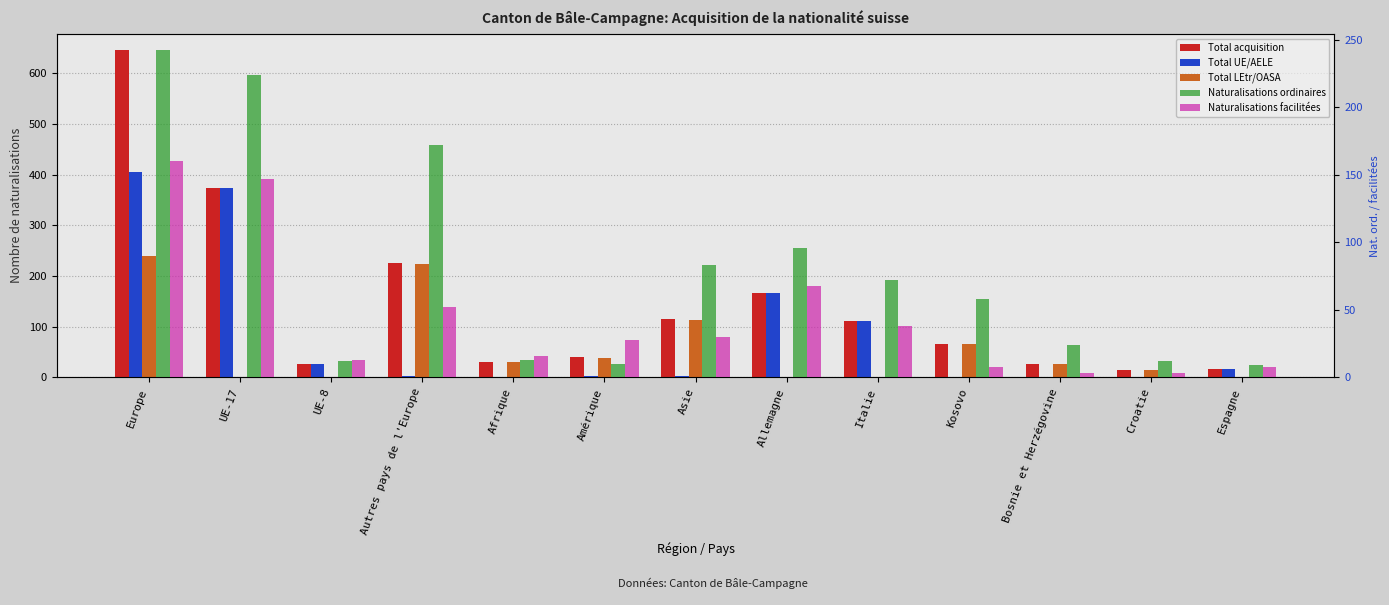

Reading left to right, extract all data points from this chart.

Total acquisition: Europe=645	UE-17=374	UE-8=26	Autres pays de l'Europe=226	Afrique=31	Amérique=41	Asie=116	Allemagne=166	Italie=111	Kosovo=66	Bosnie et Herzégovine=27	Croatie=15	Espagne=17
Total UE/AELE: Europe=406	UE-17=374	UE-8=26	Autres pays de l'Europe=2	Afrique=1	Amérique=2	Asie=2	Allemagne=166	Italie=111	Kosovo=0	Bosnie et Herzégovine=0	Croatie=0	Espagne=17
Total LEtr/OASA: Europe=239	UE-17=0	UE-8=0	Autres pays de l'Europe=224	Afrique=30	Amérique=39	Asie=114	Allemagne=0	Italie=0	Kosovo=66	Bosnie et Herzégovine=27	Croatie=15	Espagne=0
Naturalisations ordinaires: Europe=242	UE-17=224	UE-8=12	Autres pays de l'Europe=172	Afrique=13	Amérique=10	Asie=83	Allemagne=96	Italie=72	Kosovo=58	Bosnie et Herzégovine=24	Croatie=12	Espagne=9
Naturalisations facilitées: Europe=160	UE-17=147	UE-8=13	Autres pays de l'Europe=52	Afrique=16	Amérique=28	Asie=30	Allemagne=68	Italie=38	Kosovo=8	Bosnie et Herzégovine=3	Croatie=3	Espagne=8